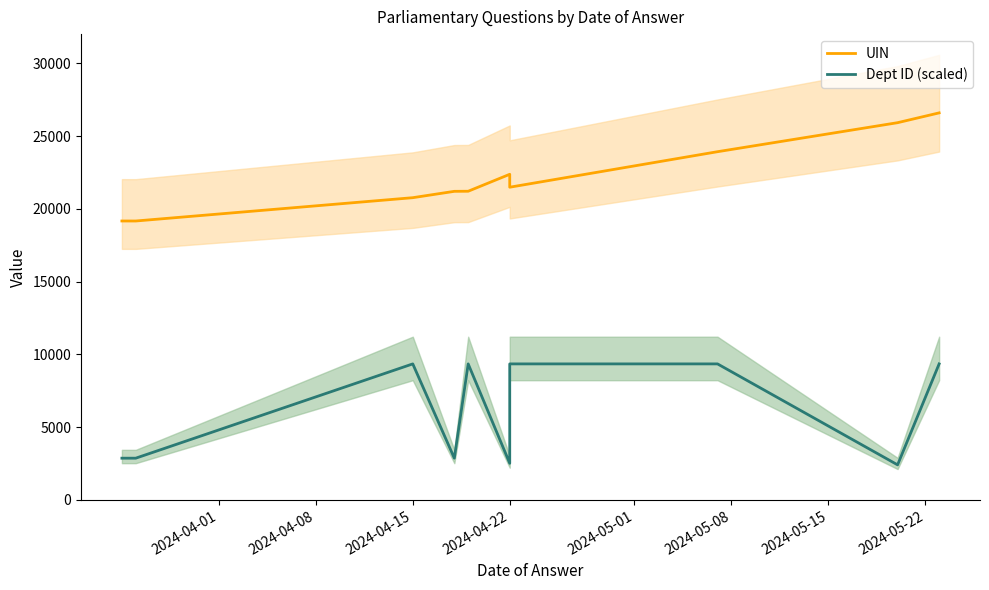

Reading right to left, extract all data points from this chart.

UIN: 26596.0	25922.0	23928.0	21488.0	22376.0	21211.0	21205.0	20768.0	19166.0	19167.0
Dept ID (scaled): 9346.6	2409.6	9346.6	9346.6	2515.2	9346.6	2867.4	9346.6	2867.4	2867.4